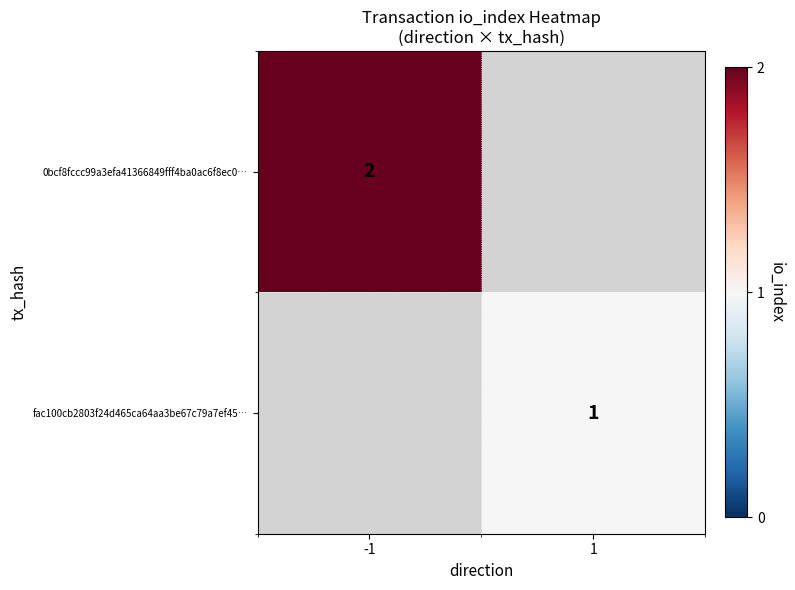

At how many categories does at least one series exceed 1?

1